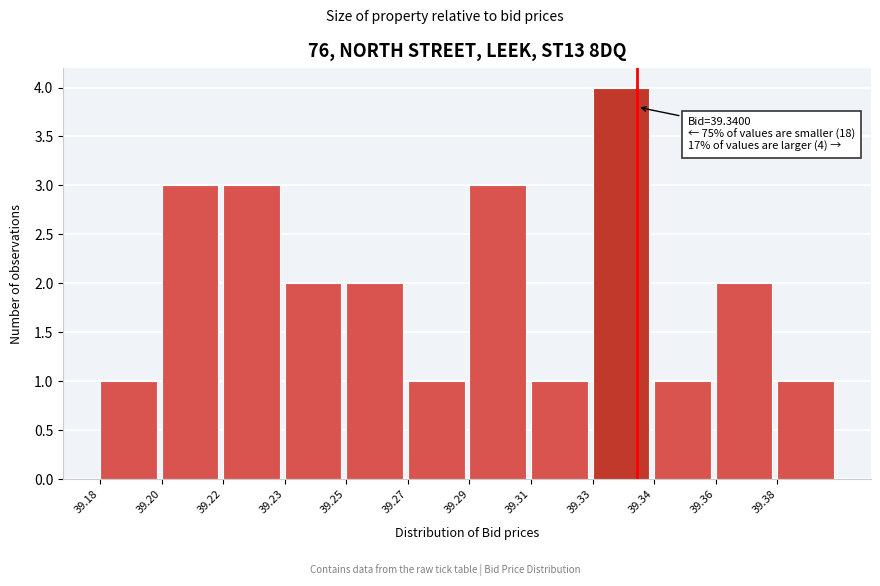

Reading left to right, extract all data points from this chart.

39.18=1	39.20=3	39.22=3	39.23=2	39.25=2	39.27=1	39.29=3	39.31=1	39.33=4	39.34=1	39.36=2	39.38=1